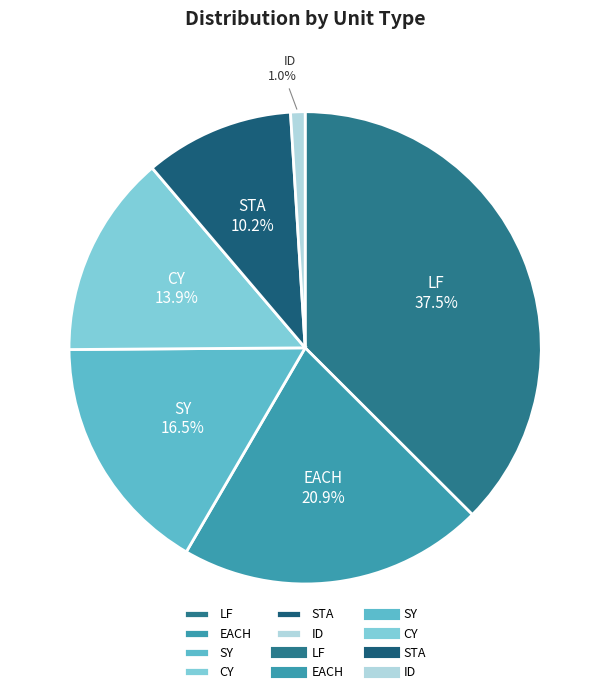

How many segments does this pie chart have?

6